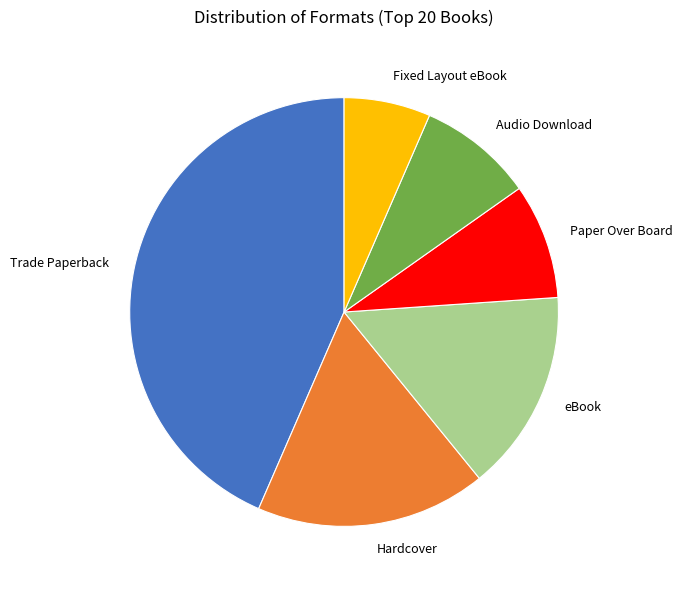

Is there any slice that represents more than half of the pie?

No